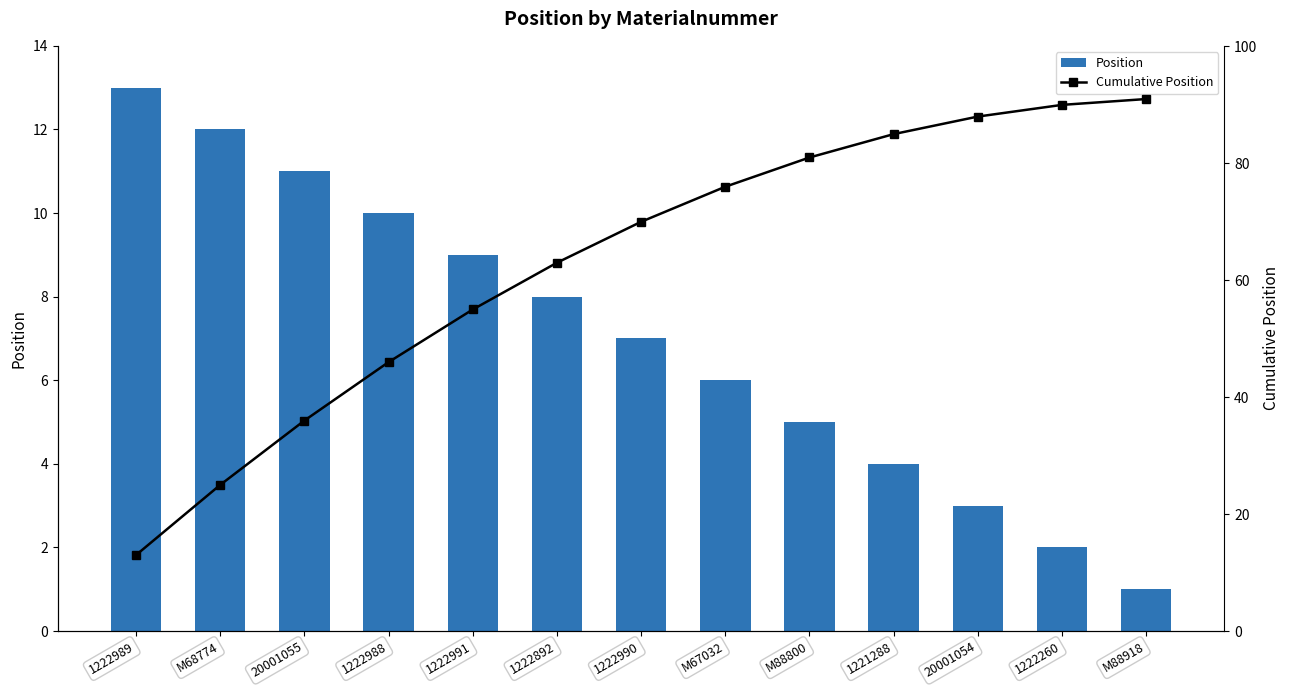

Count the number of categories in the chart.

13